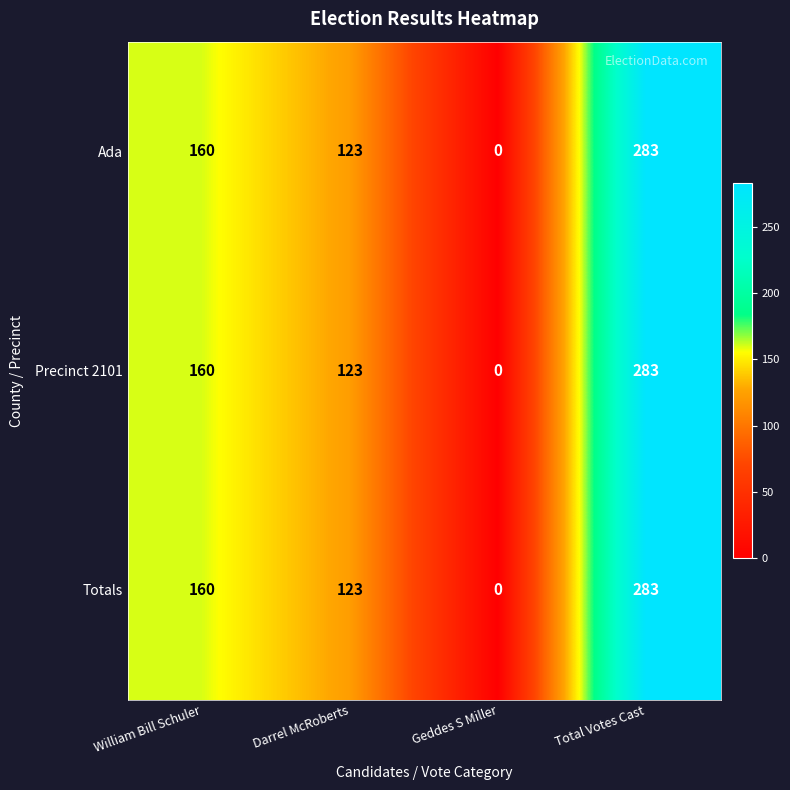

Reading left to right, what are all the values shown in this chart?

Ada: 160	123	0	283
Precinct 2101: 160	123	0	283
Totals: 160	123	0	283